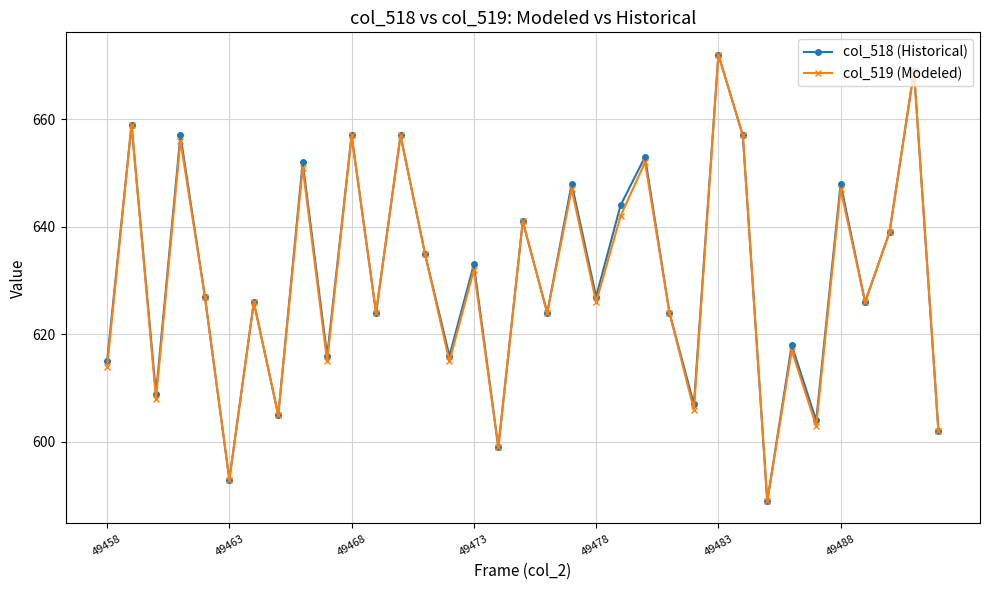

What is the minimum value for col_519 (Modeled)?

589